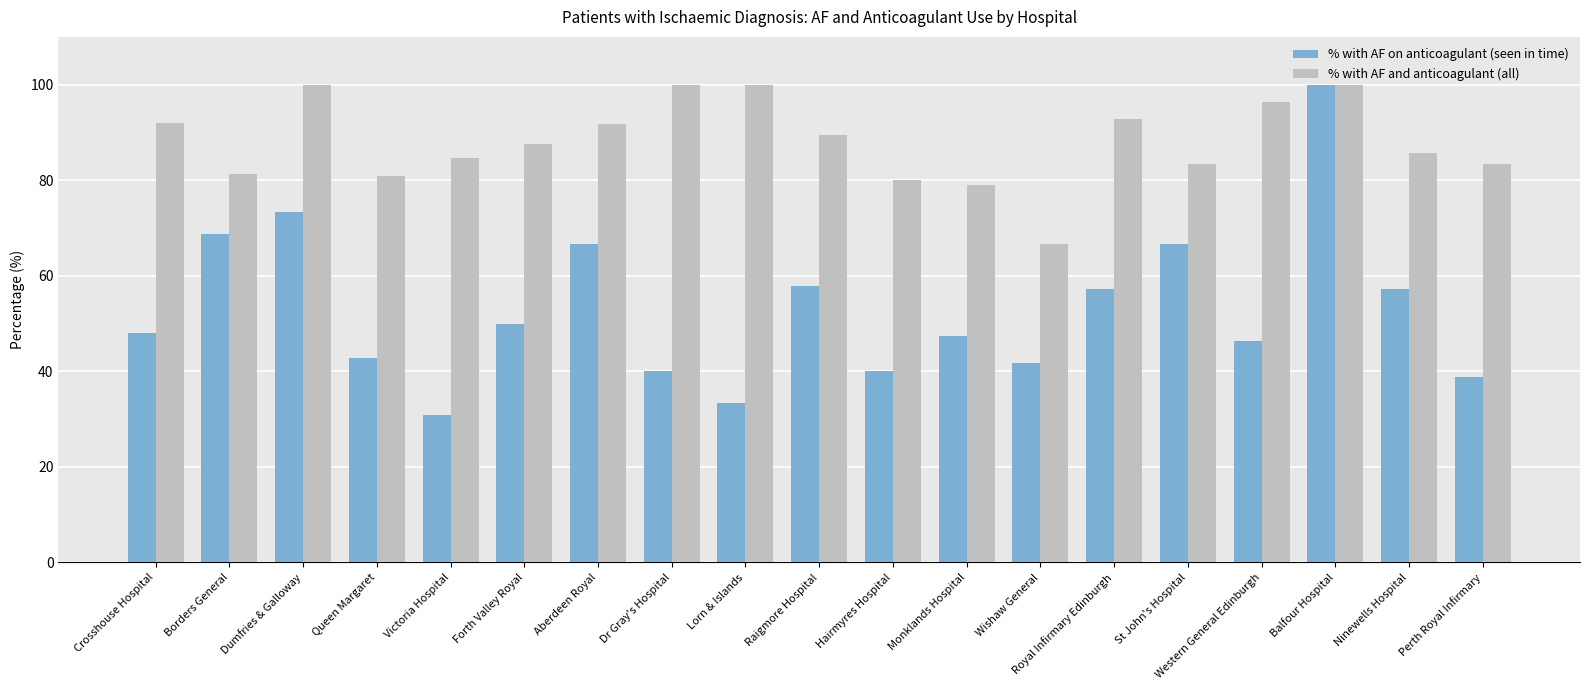

Between Queen Margaret and Raigmore Hospital, which series saw the biggest shift?

% with AF on anticoagulant (seen in time)